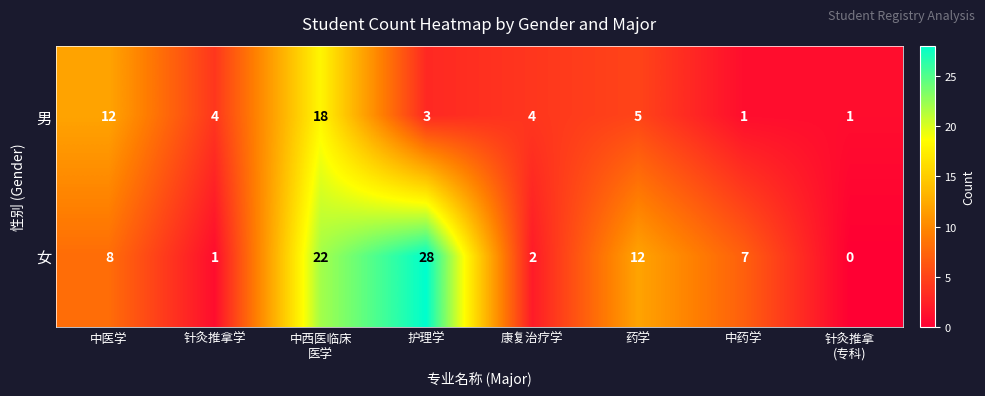

The 男 series shows 21 at 中医学. True or false?

False